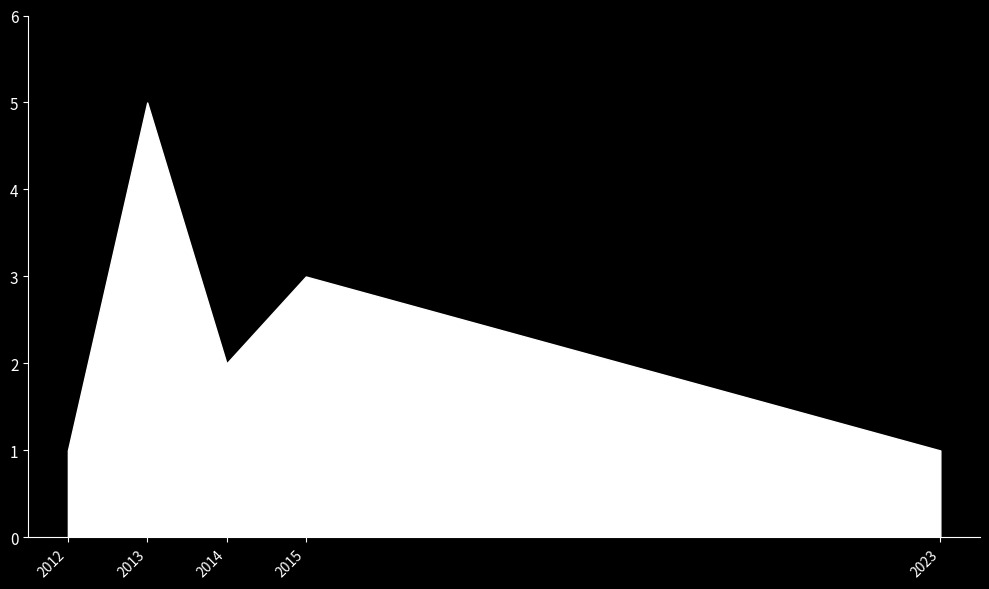

What is the minimum value shown in the chart?

1